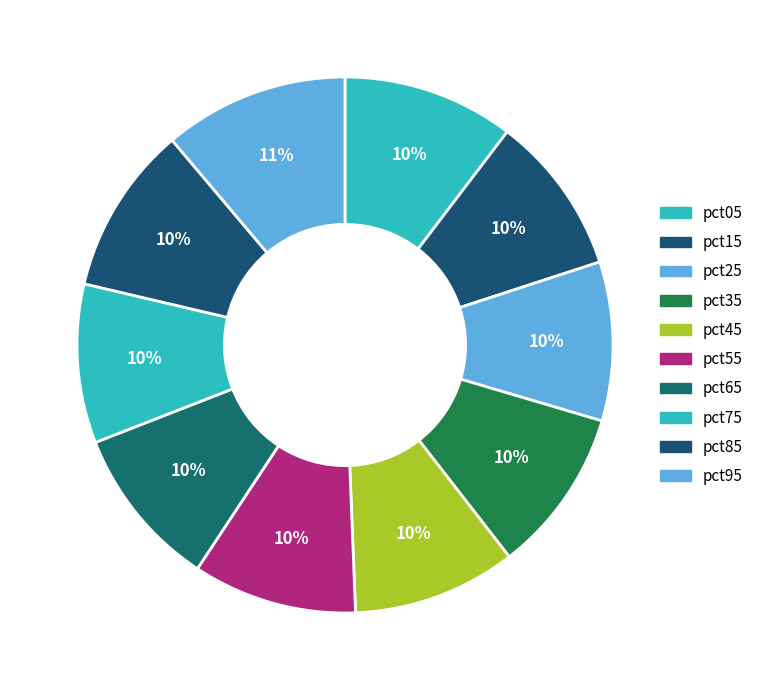

Which slice is the smallest?

pct25